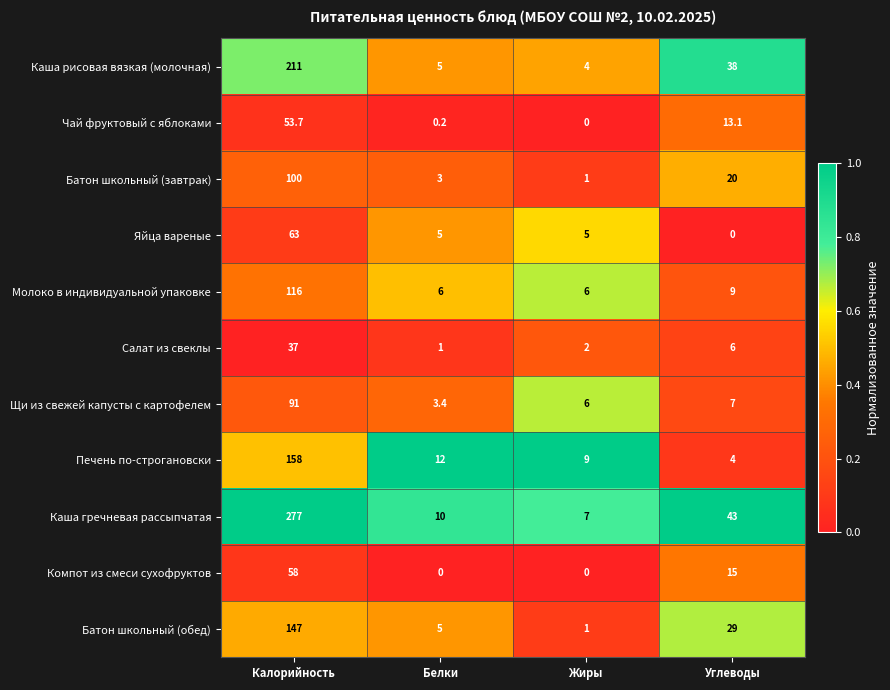

How many categories are shown in the chart?

4